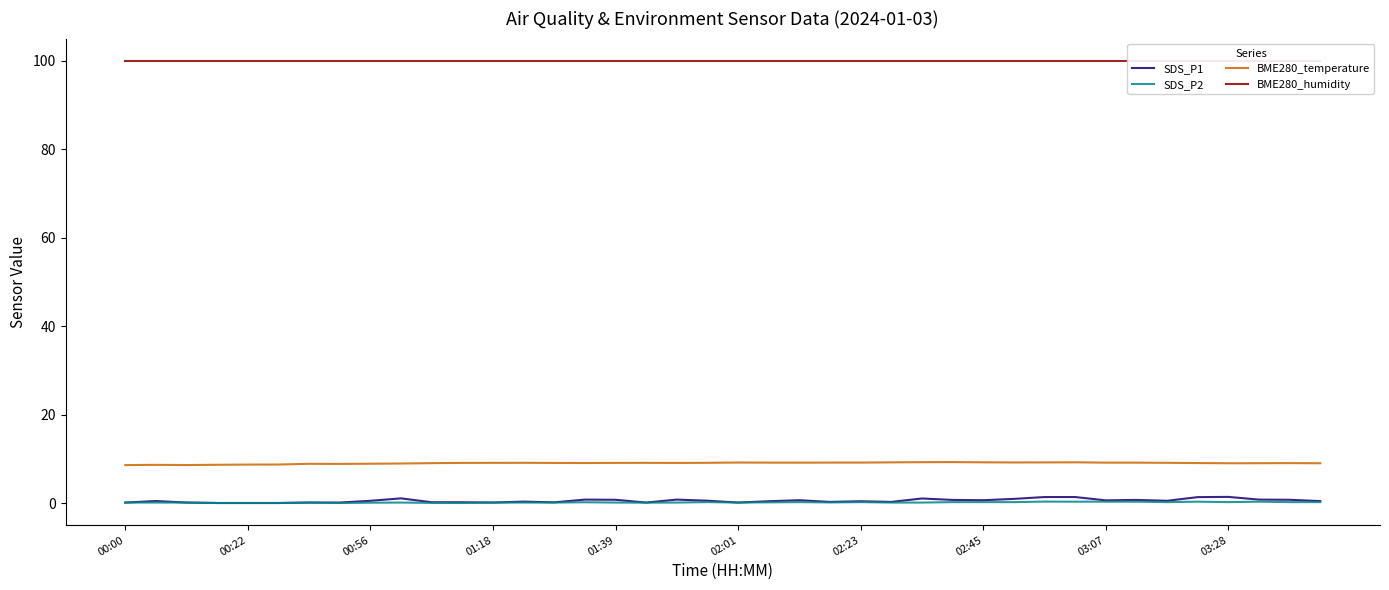

What is the greatest value displayed?

100.0